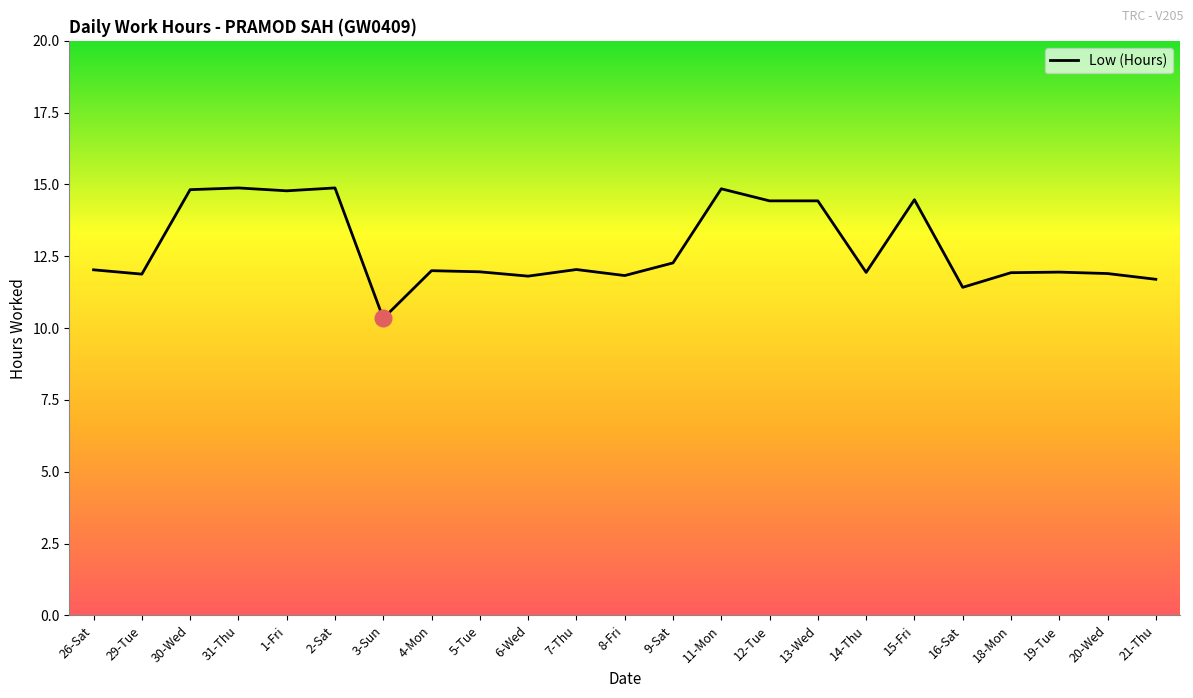

What is the sum of the values at 2-Sat and 4-Mon?

26.9